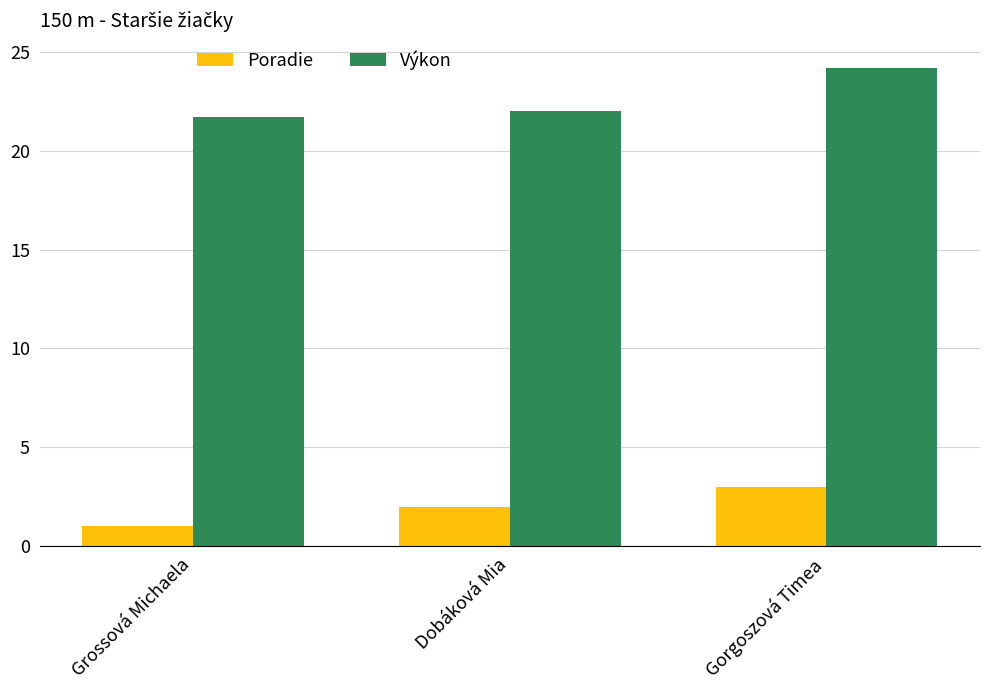

What is the average value of the Výkon series?

22.6